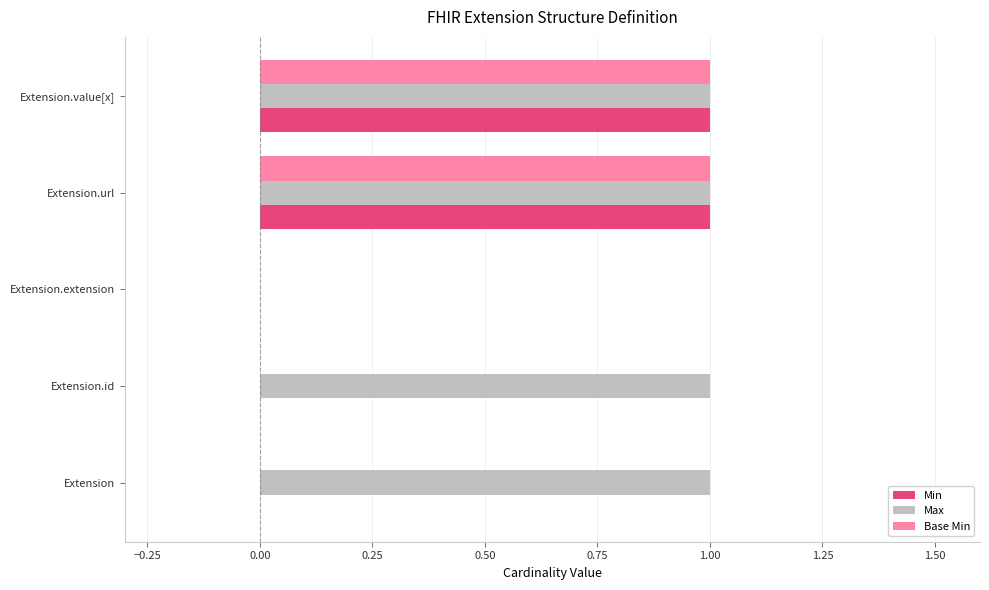

True or false: Base Min has a value of 0 at Extension.value[x].

False